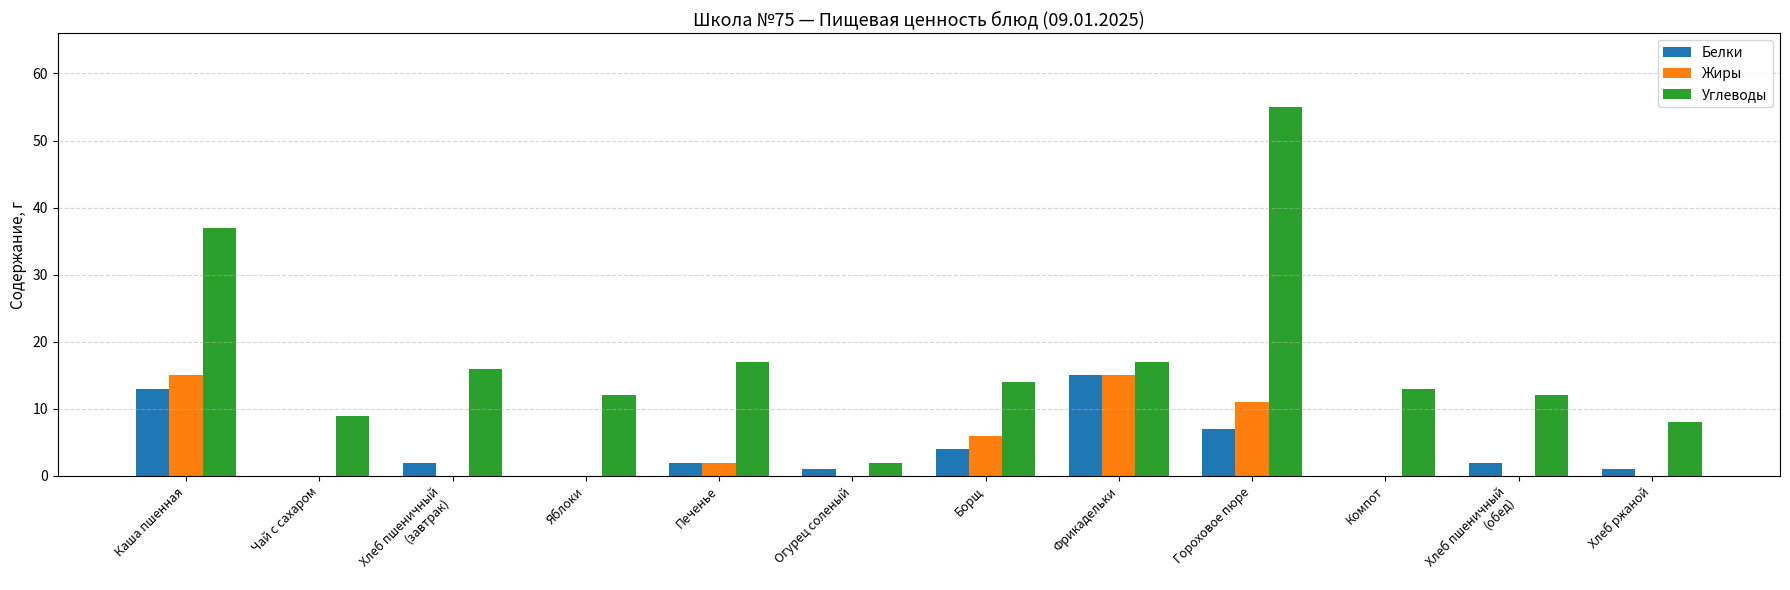

What is the sum of the Белки values at Хлеб ржаной and Чай с сахаром?

1